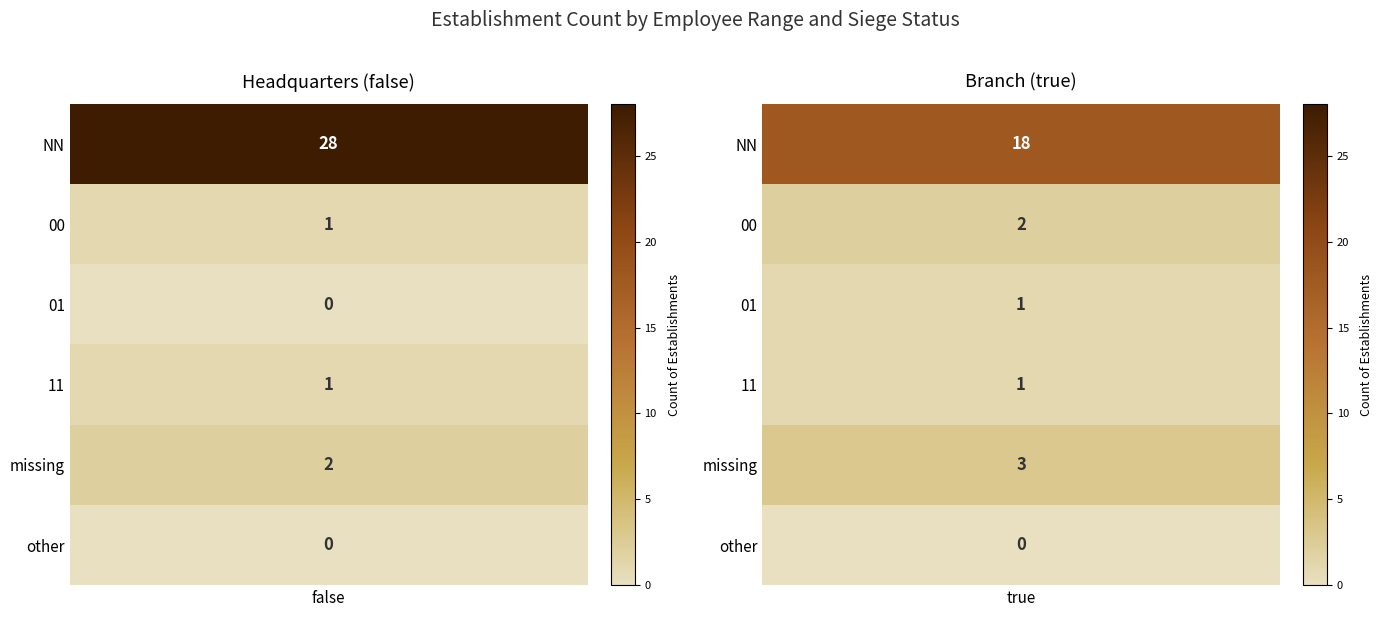

Between 00_true and NN_false_2, which is larger?

NN_false_2